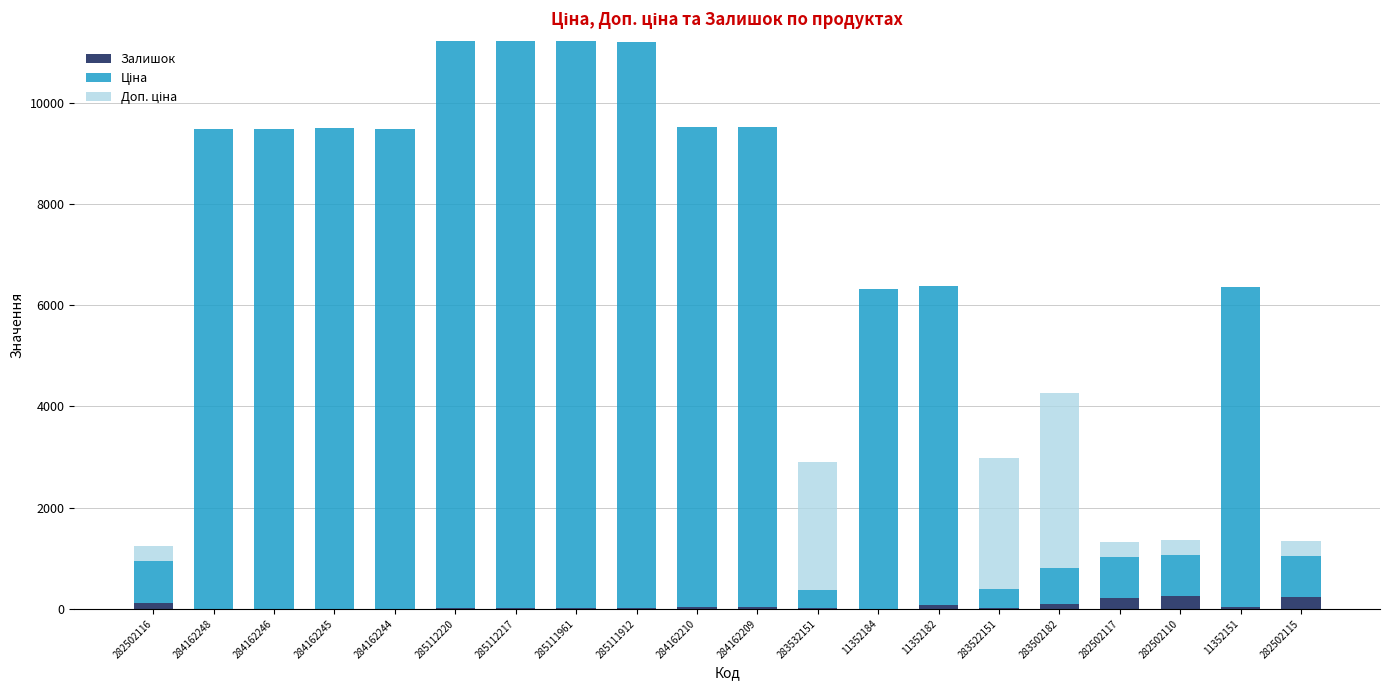

What is the maximum value for Залишок?

255.0